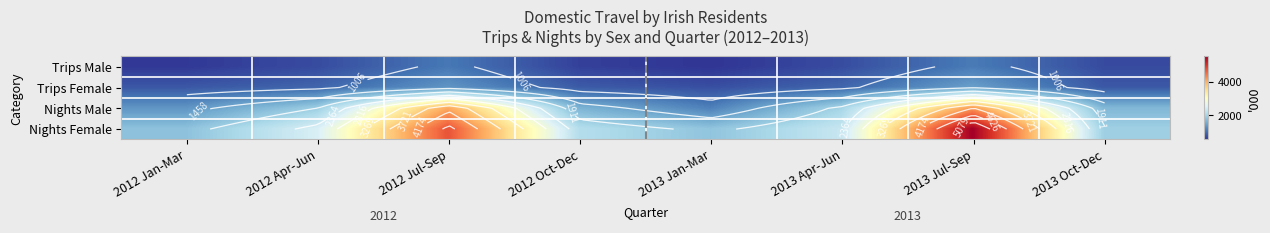

At how many categories does at least one series exceed 2364?

3